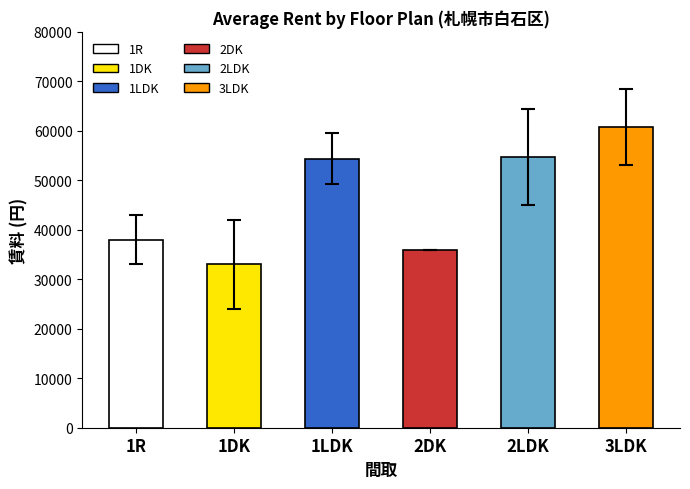

Read the value at 3LDK.

60750